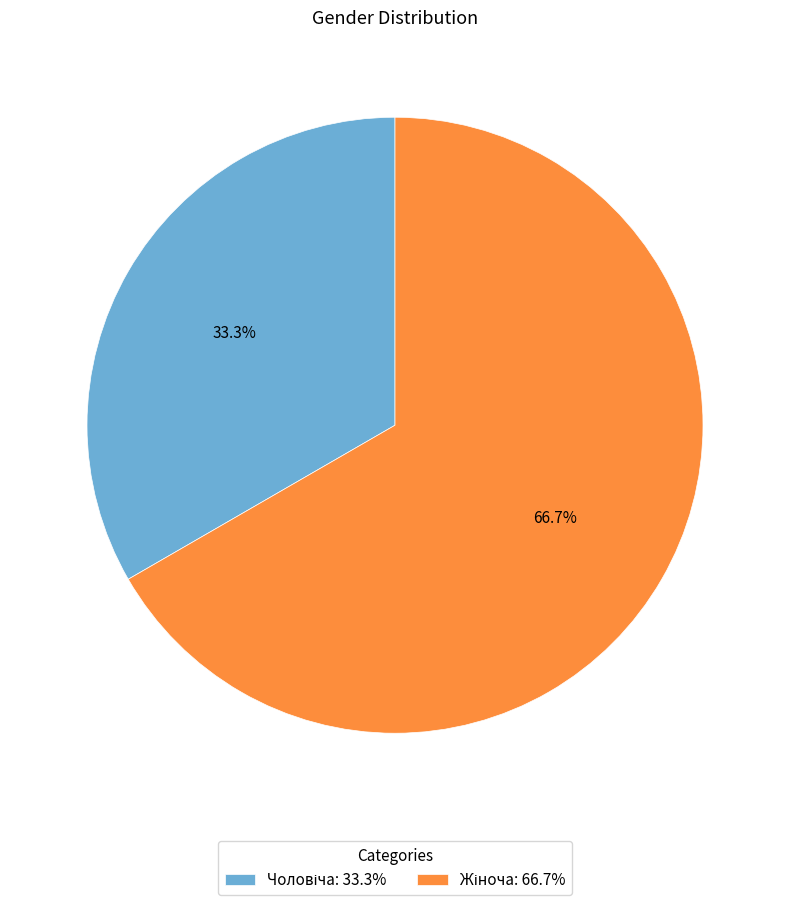

Is there a majority slice in this chart?

Yes